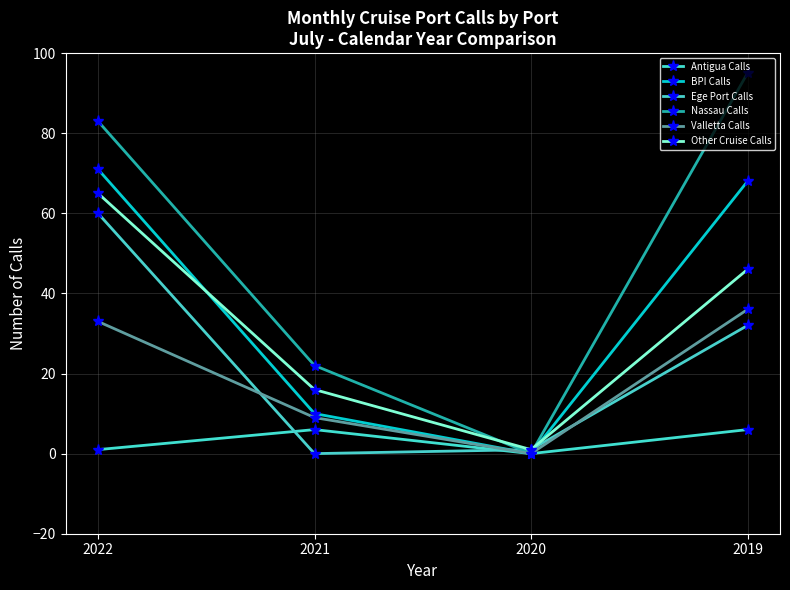

What is the greatest value displayed?

95